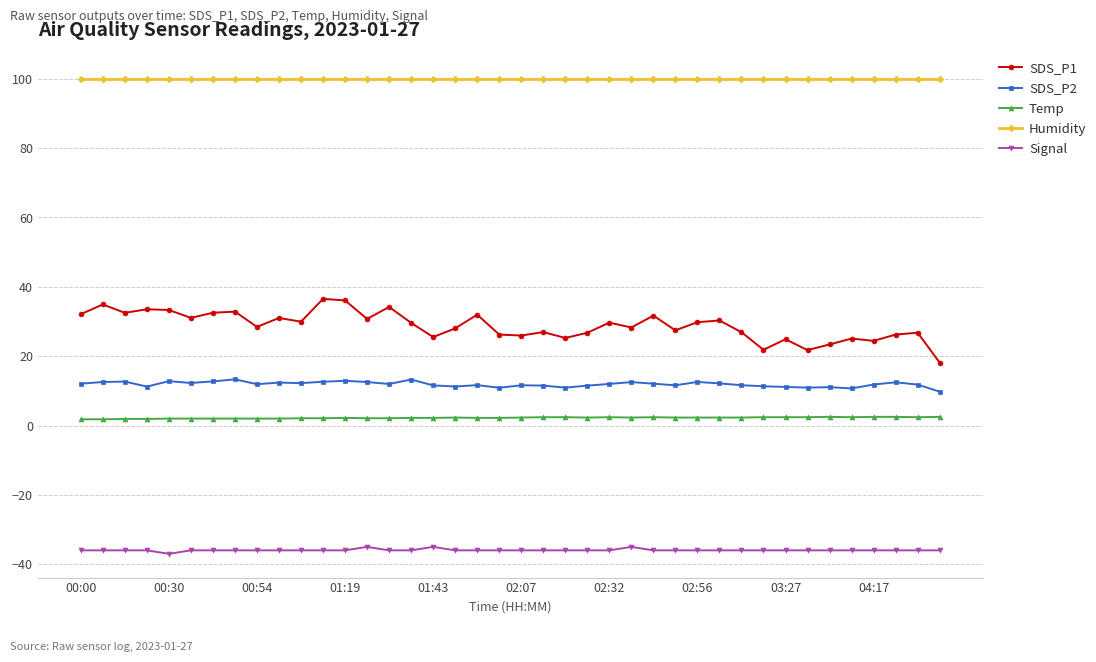

What is the maximum value for SDS_P1?

36.5